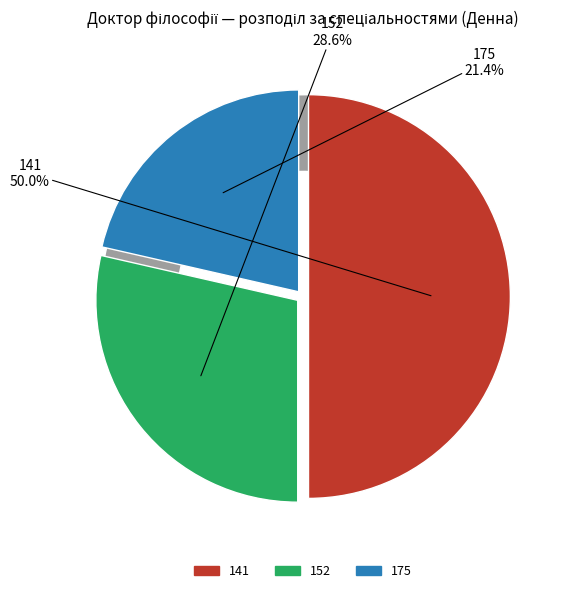

How many segments does this pie chart have?

3